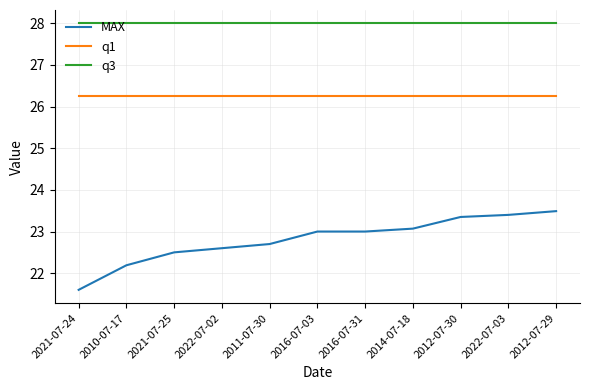

How many categories are shown in the chart?

11